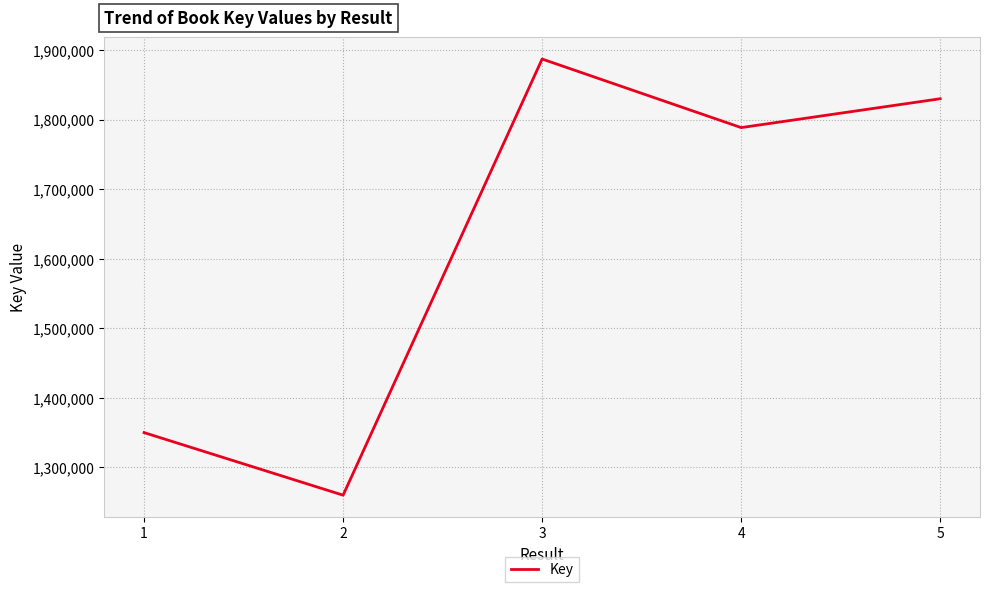

What is the smallest value displayed?

1260039